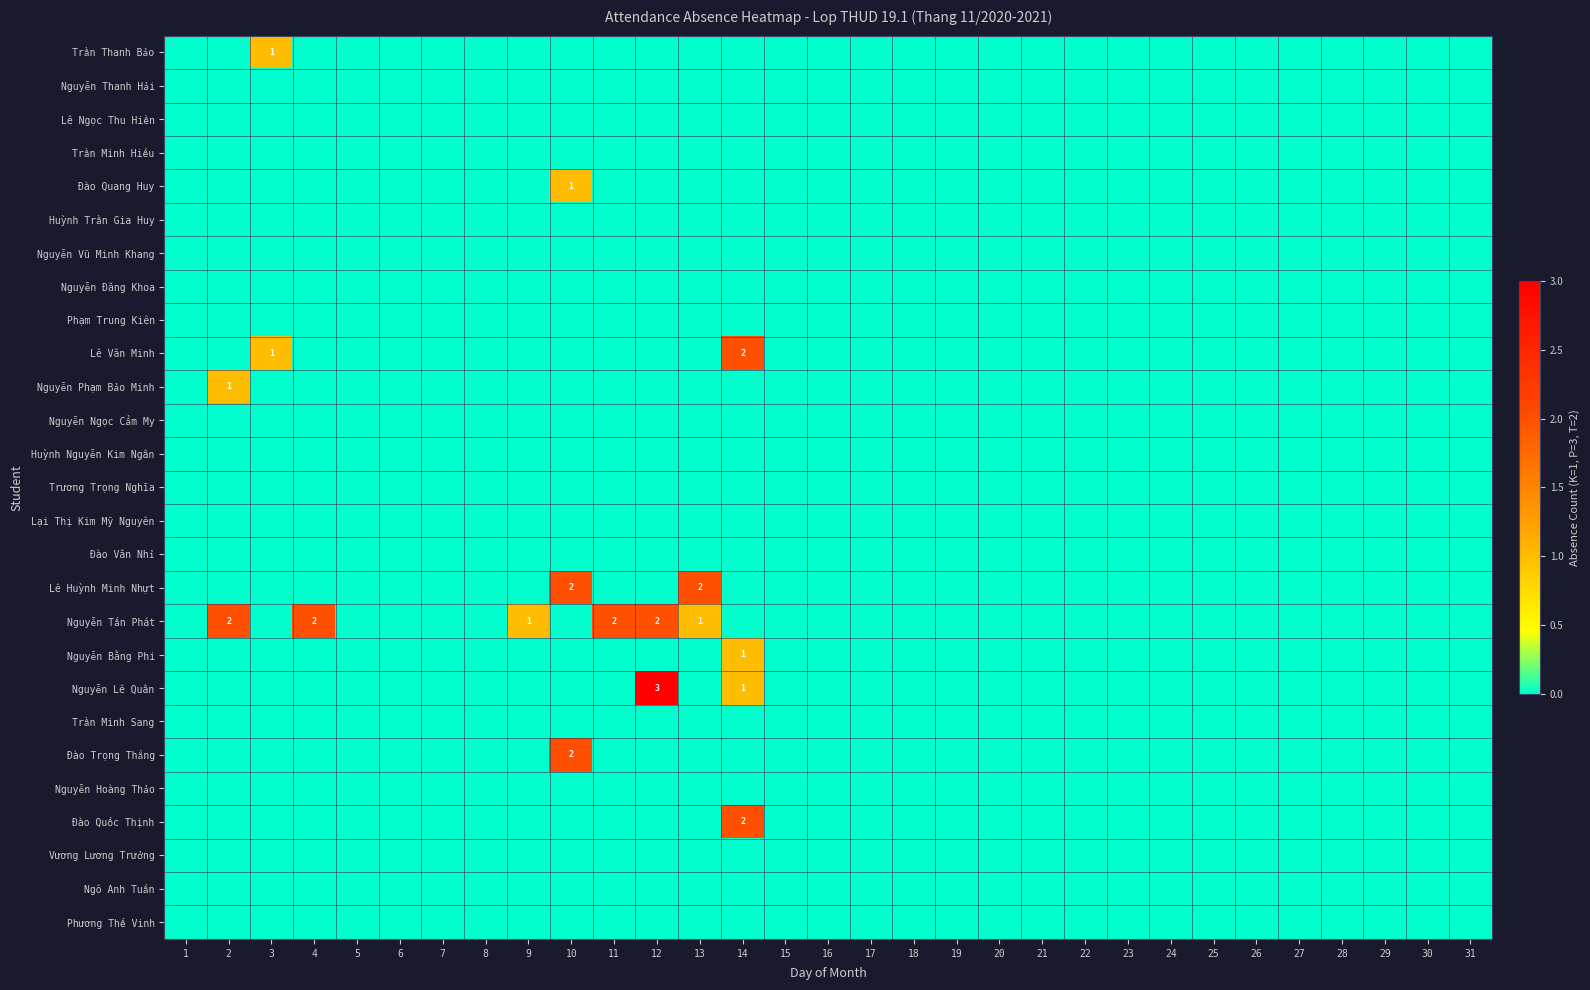

How many Nguyễn Bằng Phi values are between 0 and 1?

31